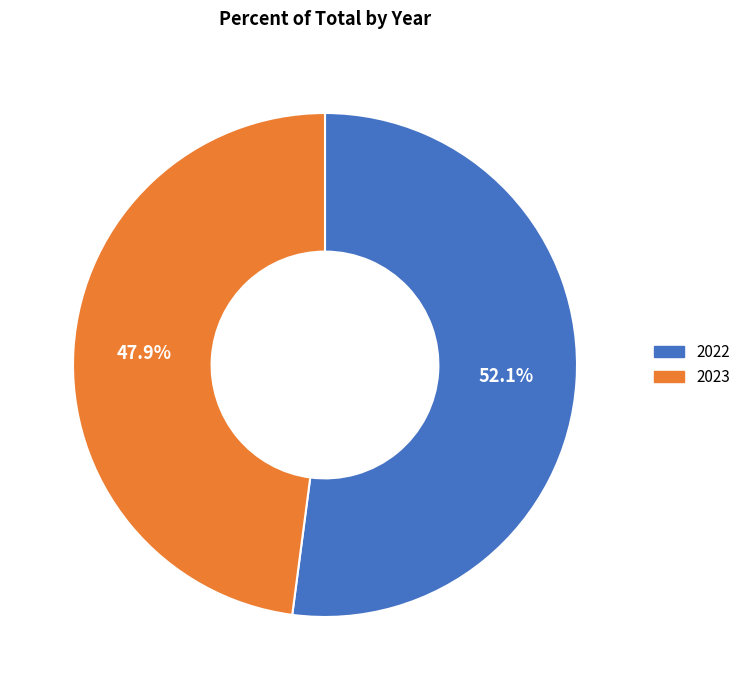

What percentage is NOT represented by 2022?

47.9%